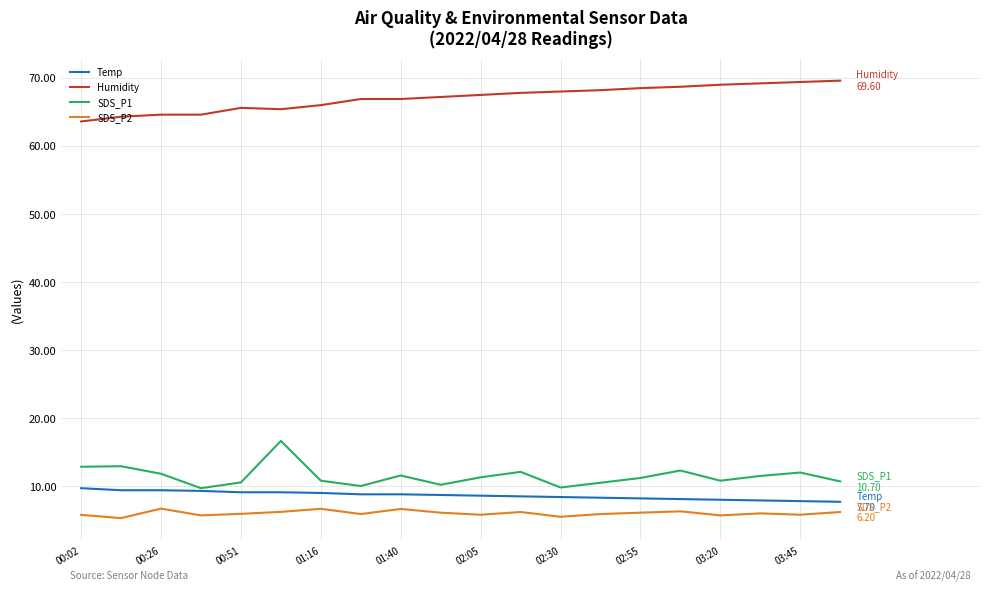

True or false: Humidity and SDS_P1 cross at least once.

False